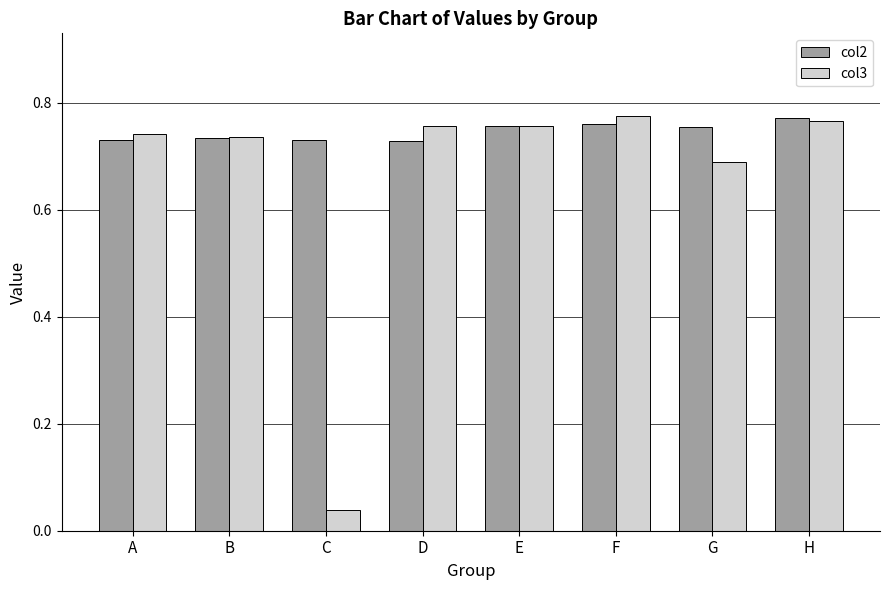

Is the value of col3 at C greater than the value of col2 at C?

No